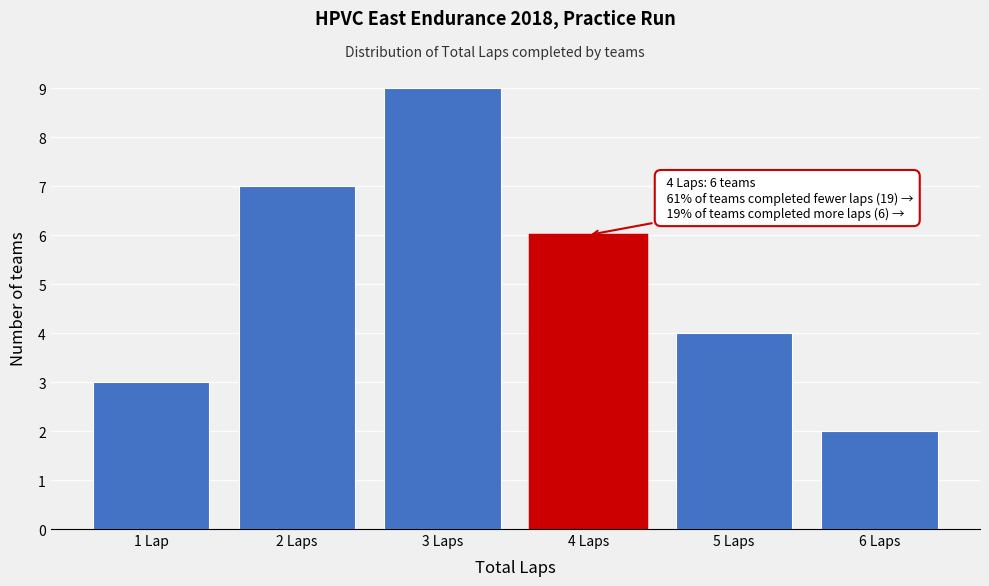

Reading left to right, what are all the values shown in this chart?

1 Lap=3	2 Laps=7	3 Laps=9	4 Laps=6	5 Laps=4	6 Laps=2